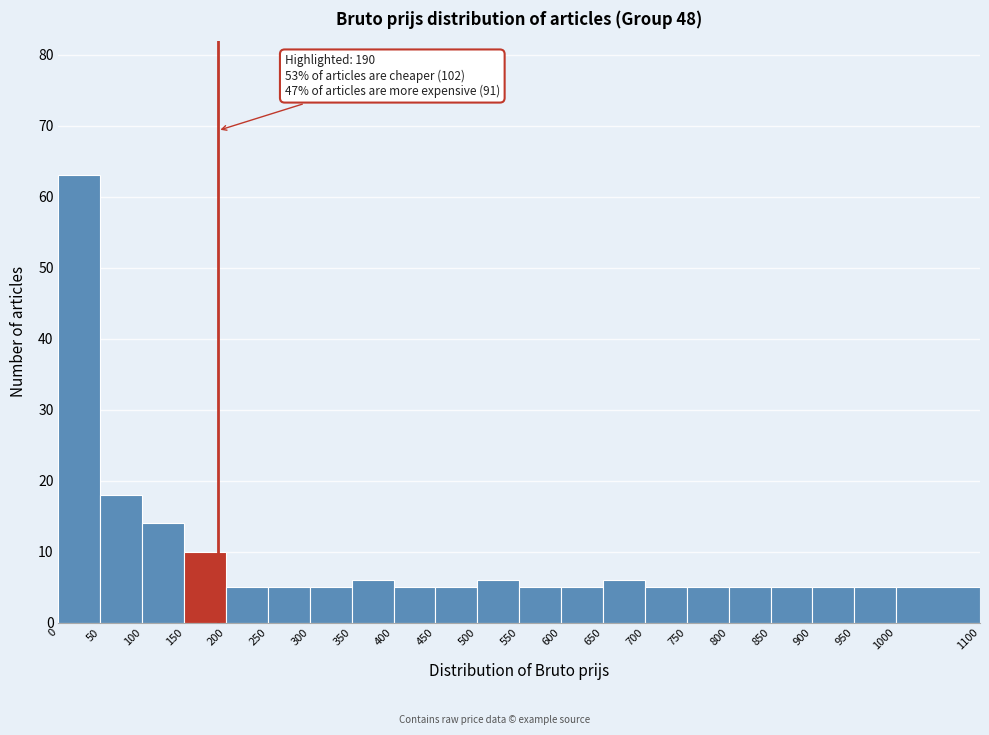

Which range on the x-axis has the tallest bar?

0 to 50